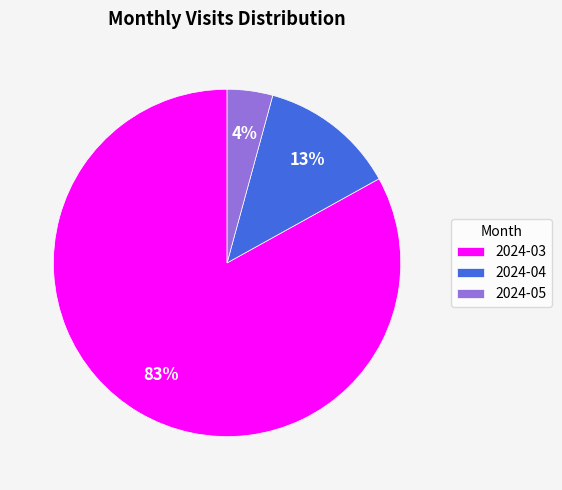

To the nearest percent, what is the average slice percentage?

33%